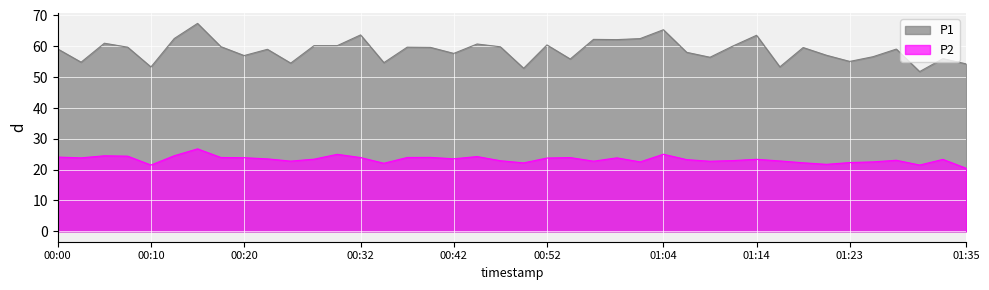

Read the P1 value at 00:30.

60.2